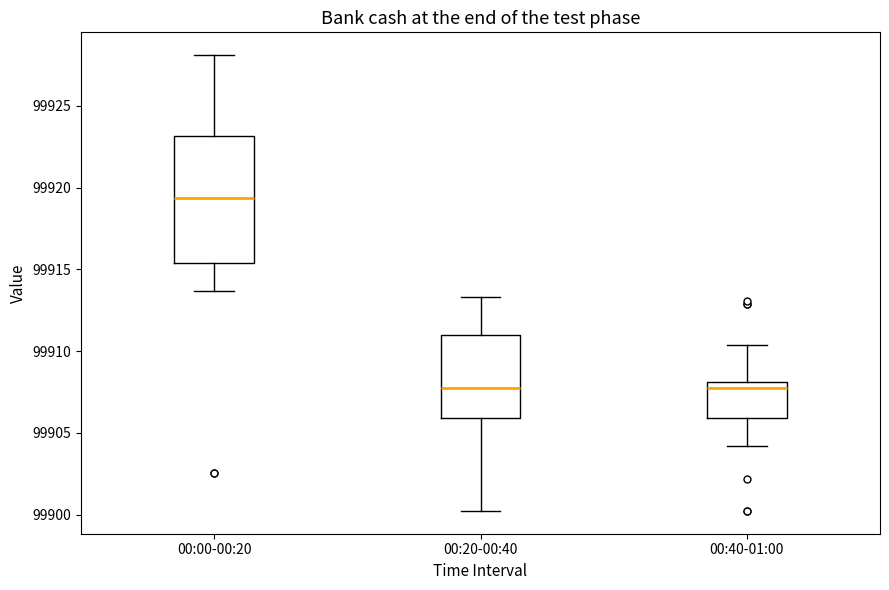

Where does the median line of the box for 00:00-00:20 sit on the y-axis? The values are not printed on the chart, so give them approximately, as read against the axis.

99919.5